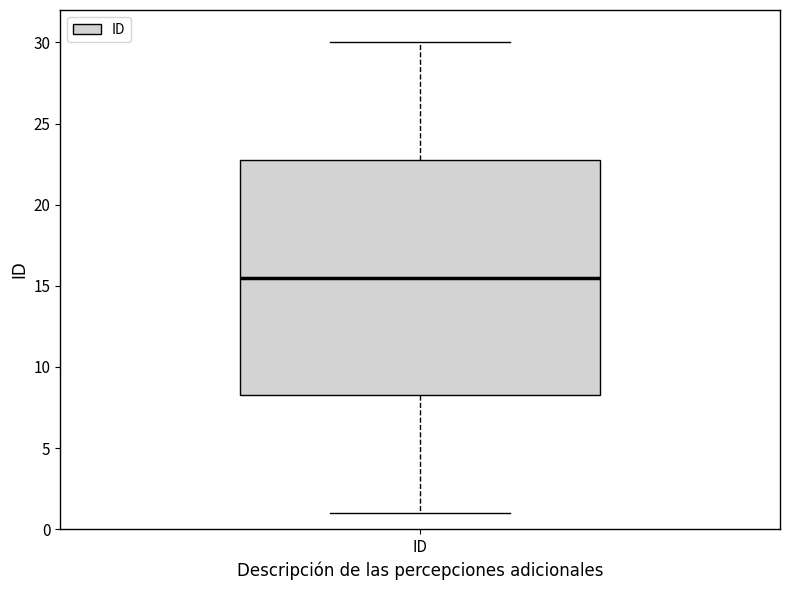

Transcribe this box plot: give where the median line is, the range the box spans, and where the two whiskers end, as read against the y-axis. The values are not printed on the chart, so give them approximately, as read against the axis.

median 15.5, box 8.5 to 23.0, whiskers 1.0 to 30.0